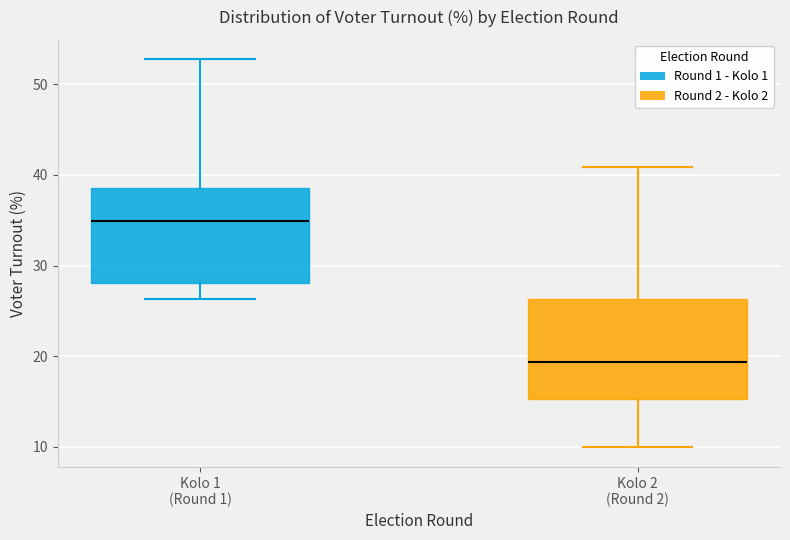

Reading left to right, transcribe this box plot: for each box, give where its median line is, the range the box spans, and where its two whiskers end, as read against the y-axis. The values are not printed on the chart, so give them approximately, as read against the axis.

Kolo 1 (Round 1): median 35, box 28 to 39, whiskers 26 to 53
Kolo 2 (Round 2): median 19, box 15 to 26, whiskers 10 to 41